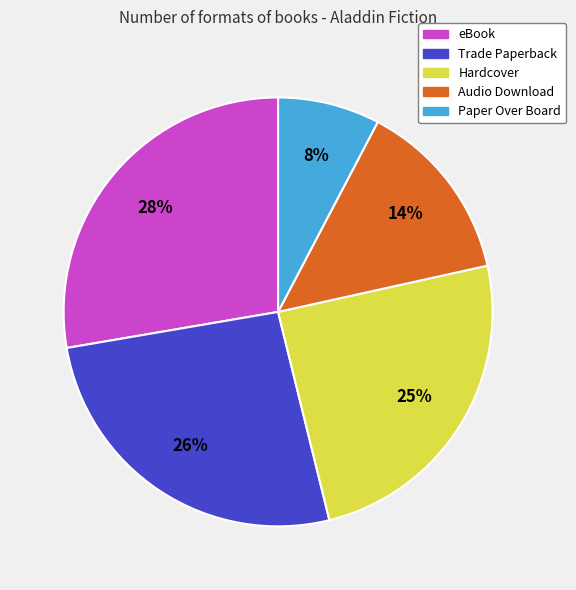

Count the number of slices in the pie.

5